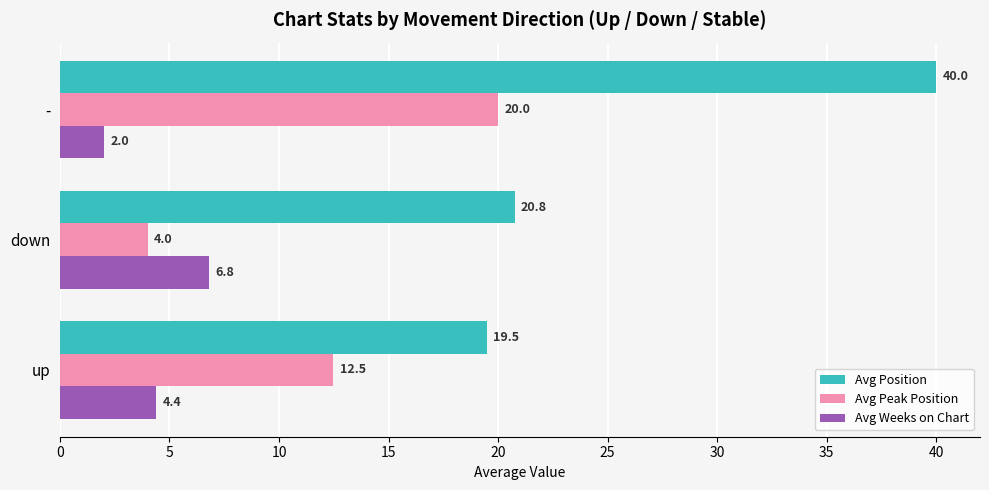

True or false: Avg Position has a value of 19.5 at up.

True